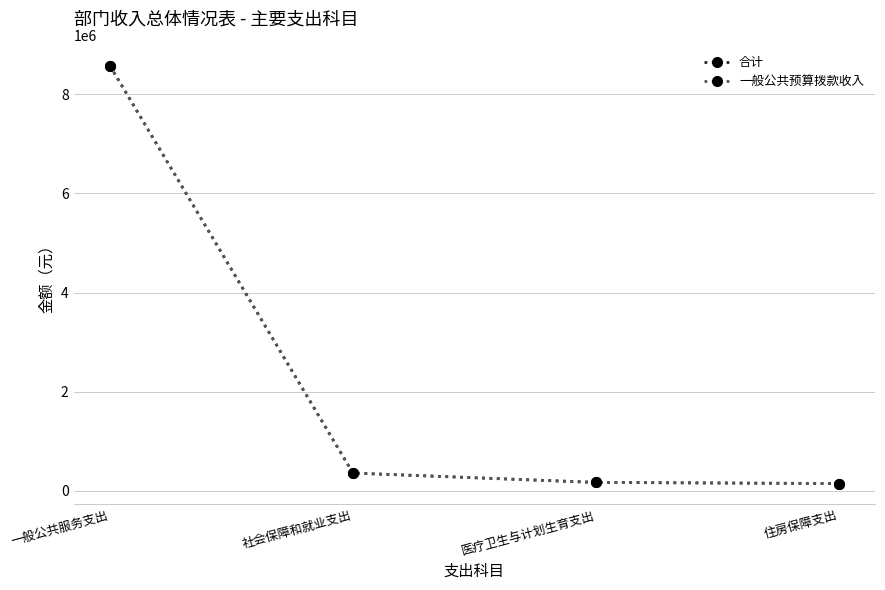

Is this an area chart (filled region under the line)?

No